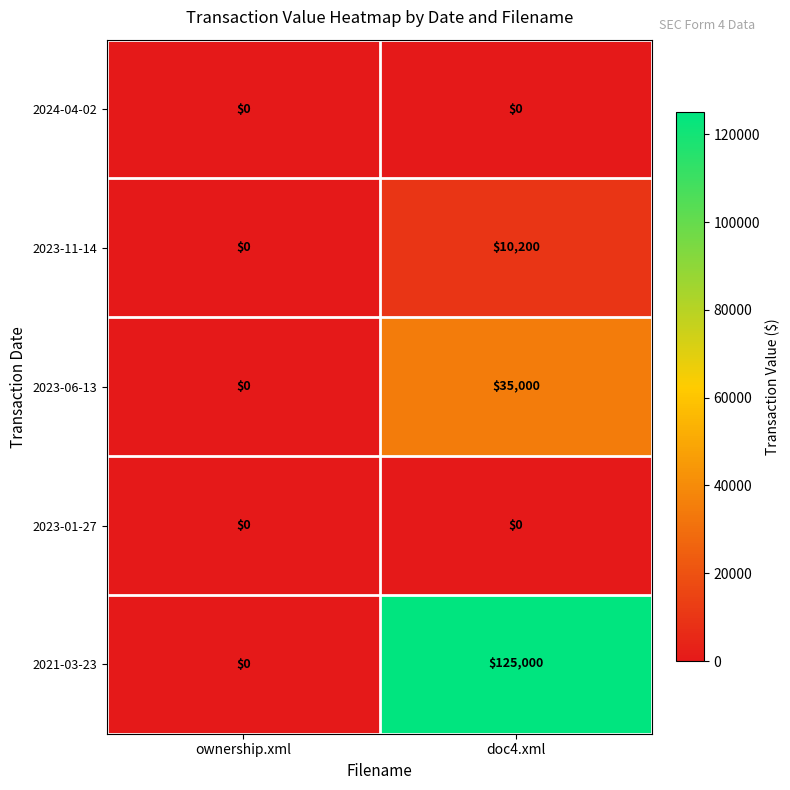

How many values in 2023-11-14 are above zero?

1